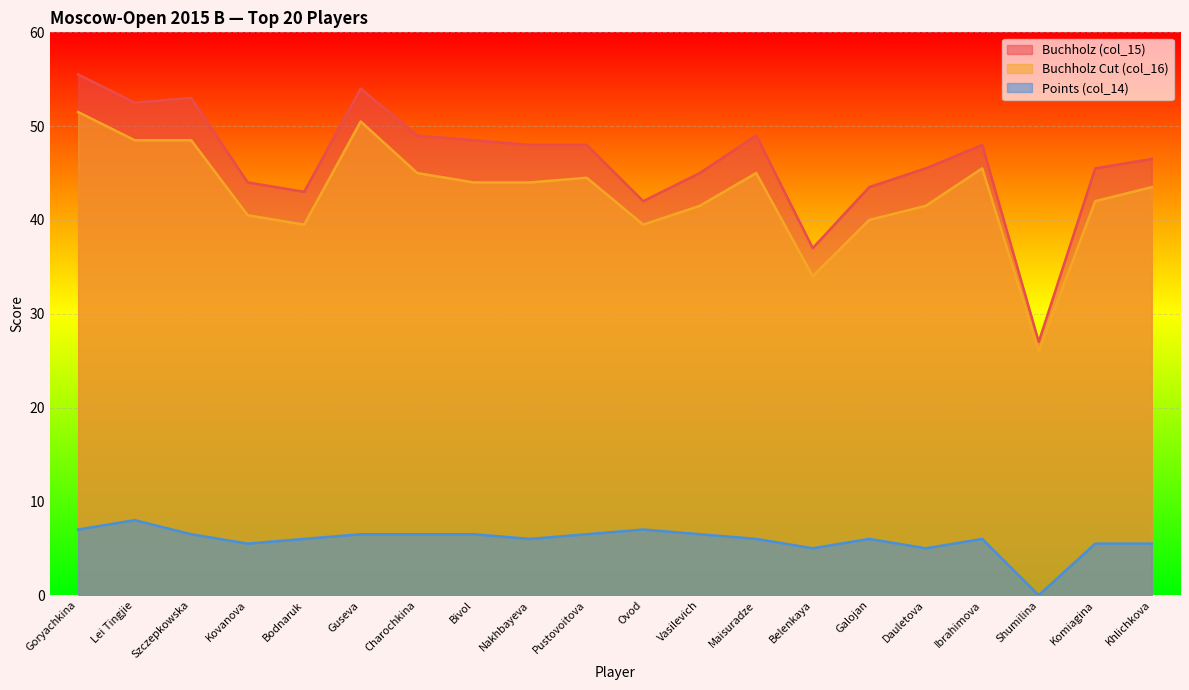

At which label does Buchholz Cut (col_16) reach its minimum?

Shumilina